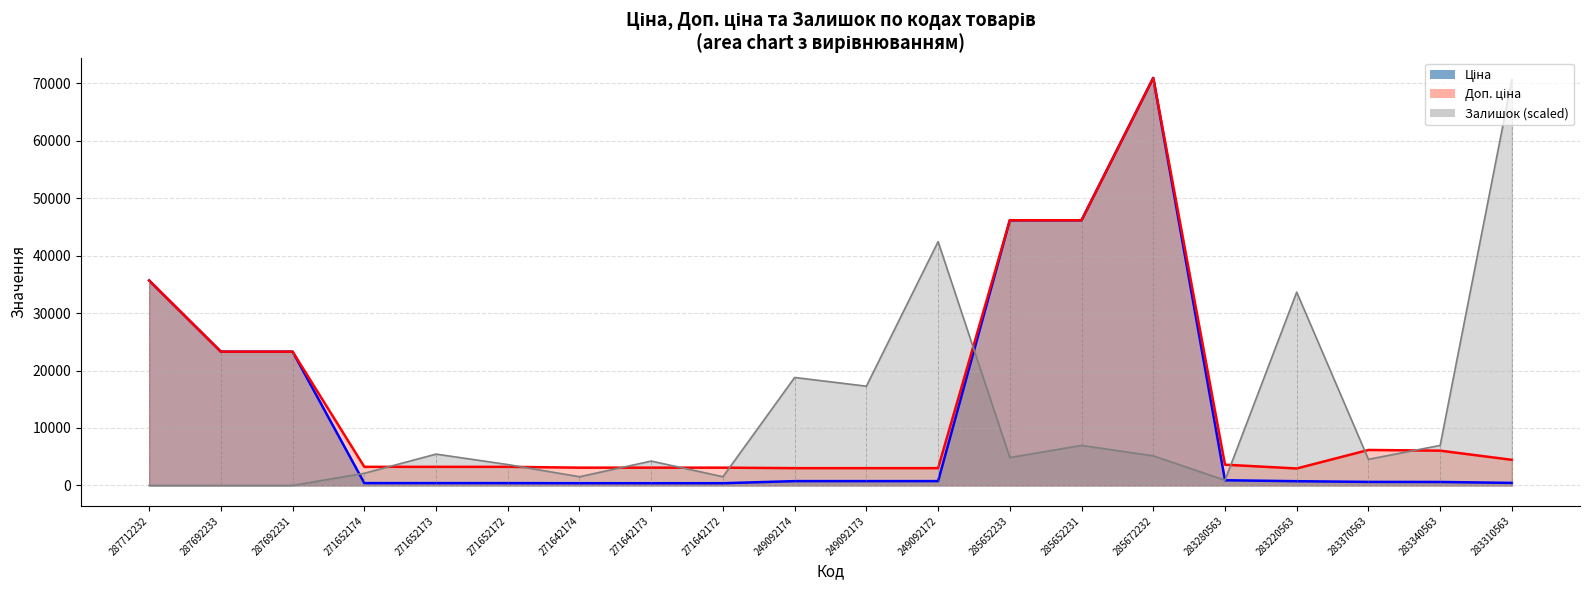

In Ціна, how many points are higher than both neighbors (excluding endpoints)?

1